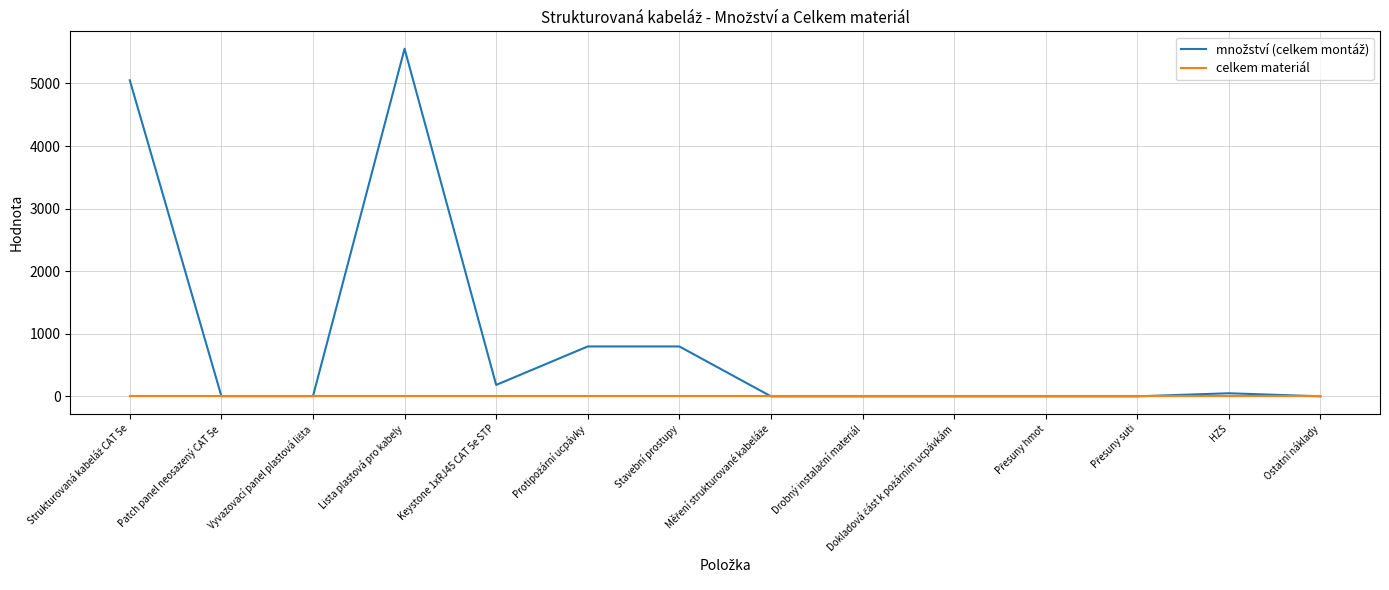

Which category has the highest value across all series?

Lista plastová pro kabely